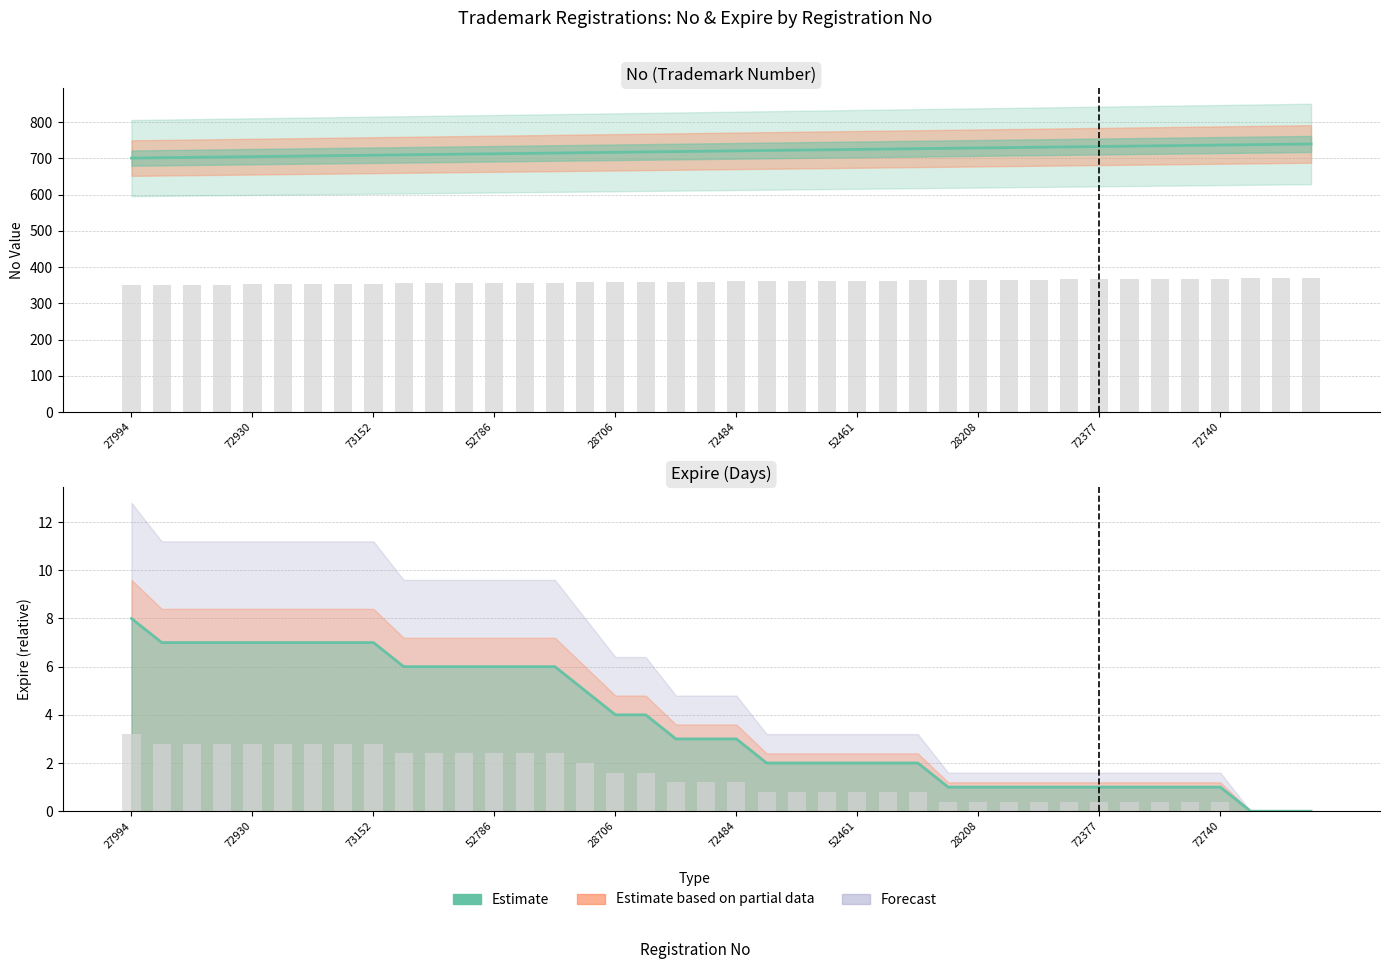

Approximately how many times larger is the value at 34 compared to 35?

1.0